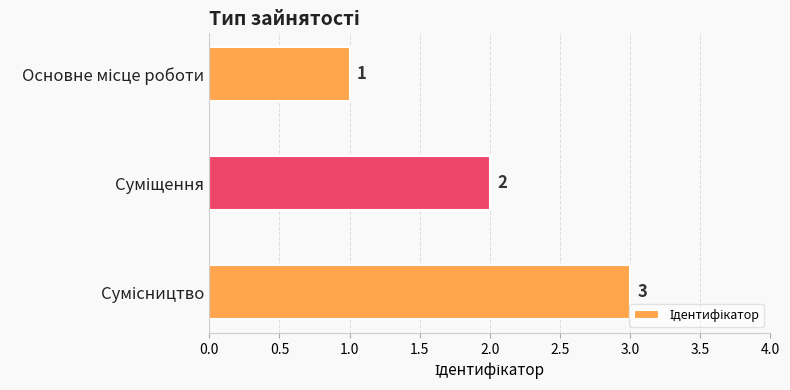

What is the maximum value shown in the chart?

3